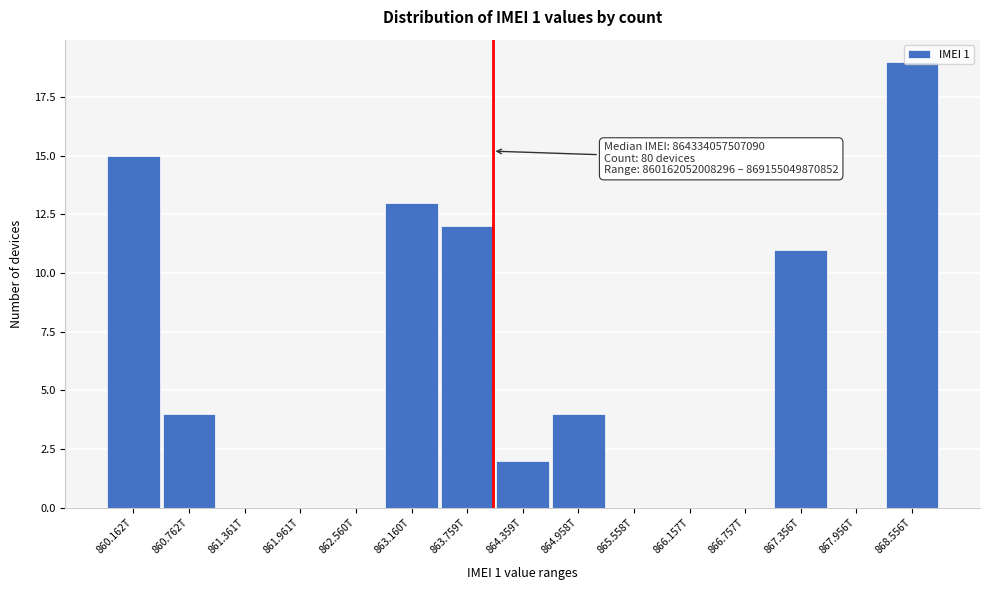

What is the sum of all values?

80